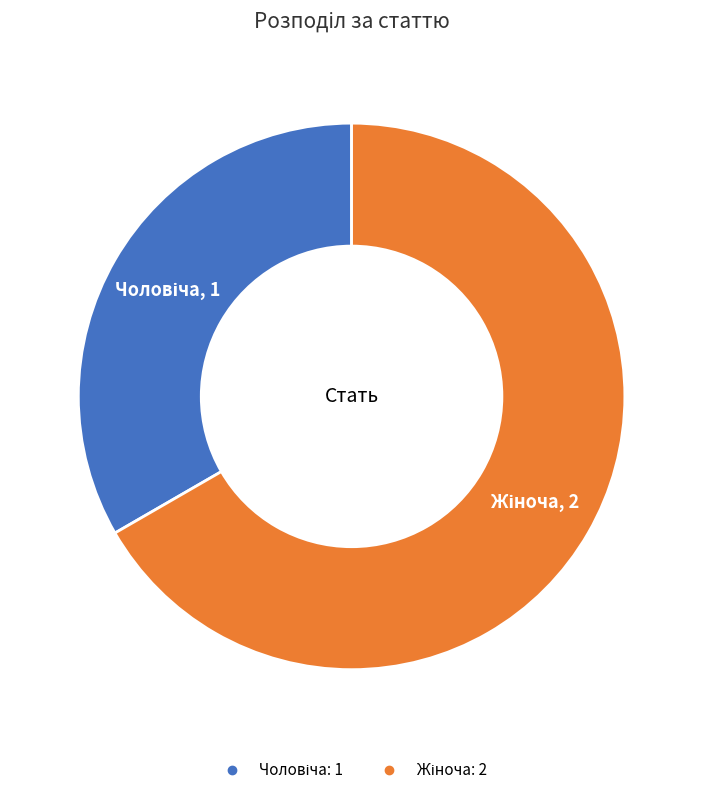

Is there any slice that represents more than half of the pie?

Yes